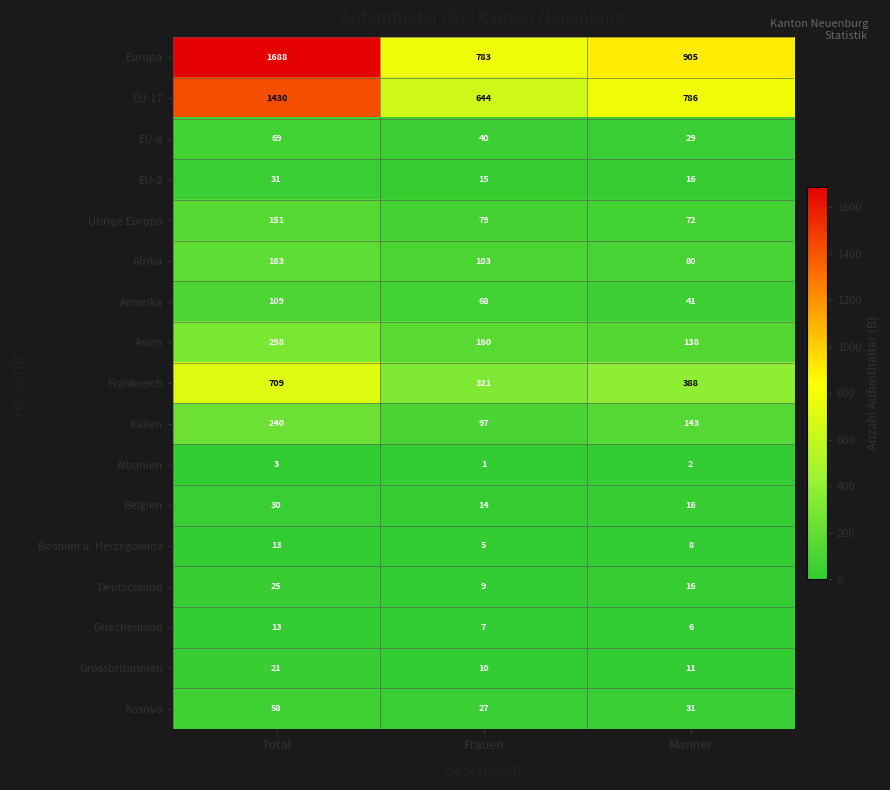

At which category is the sum across all series the highest?

Total